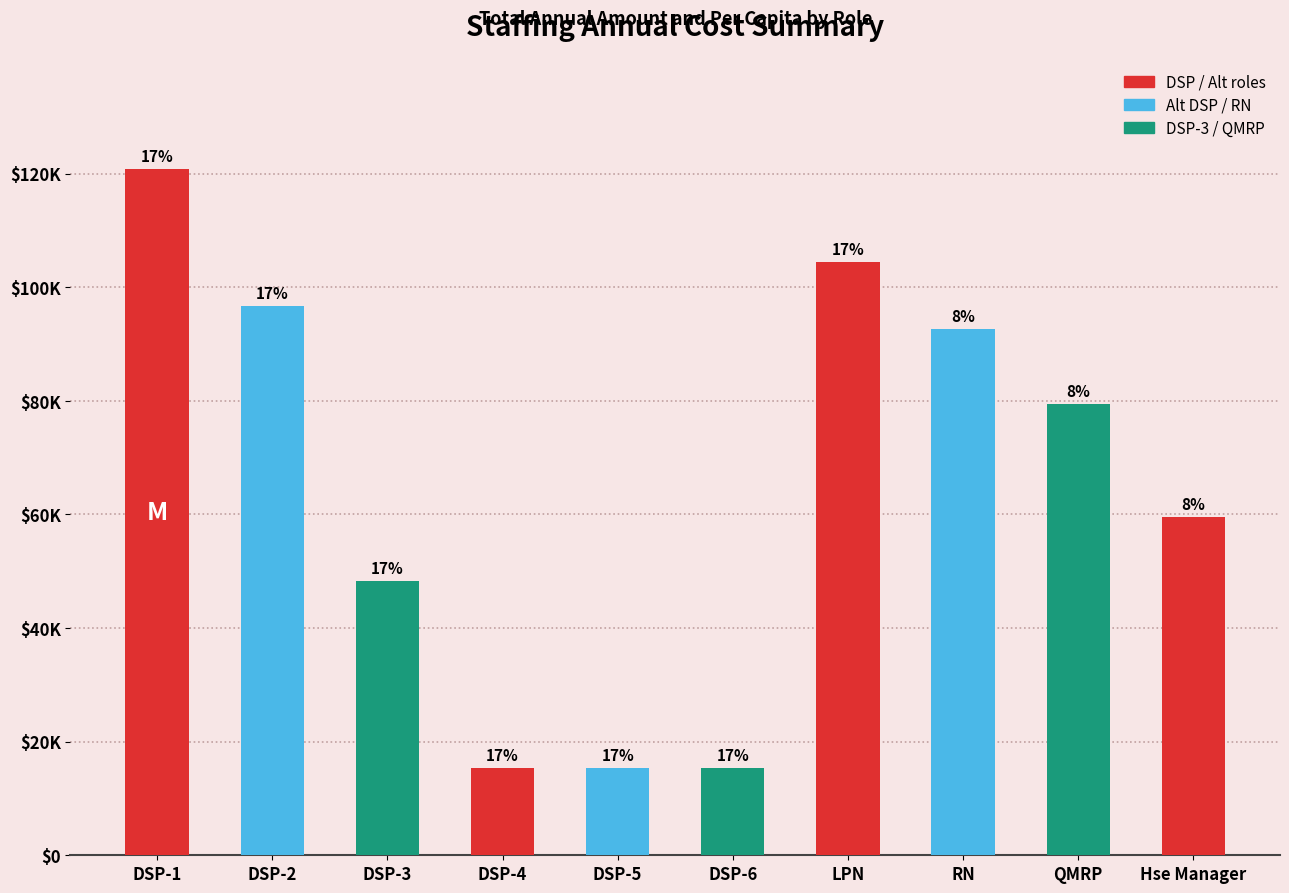

Rank the categories by value from lowest to highest.

DSP-4, DSP-5, DSP-6, DSP-3, Hse Manager, QMRP, RN, DSP-2, LPN, DSP-1